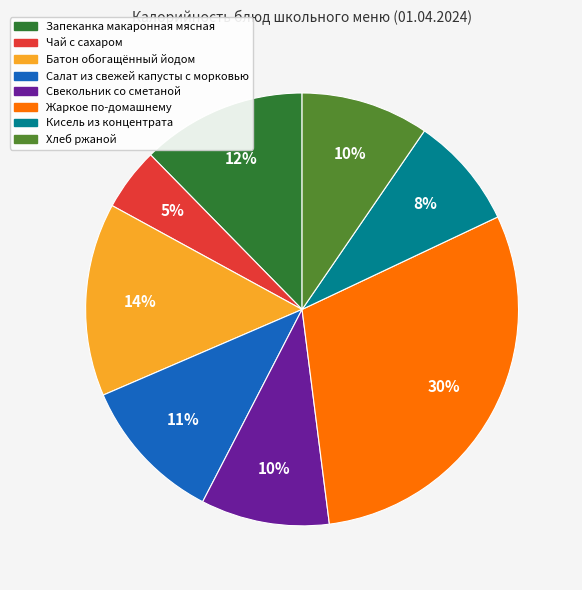

Count the number of slices in the pie.

8